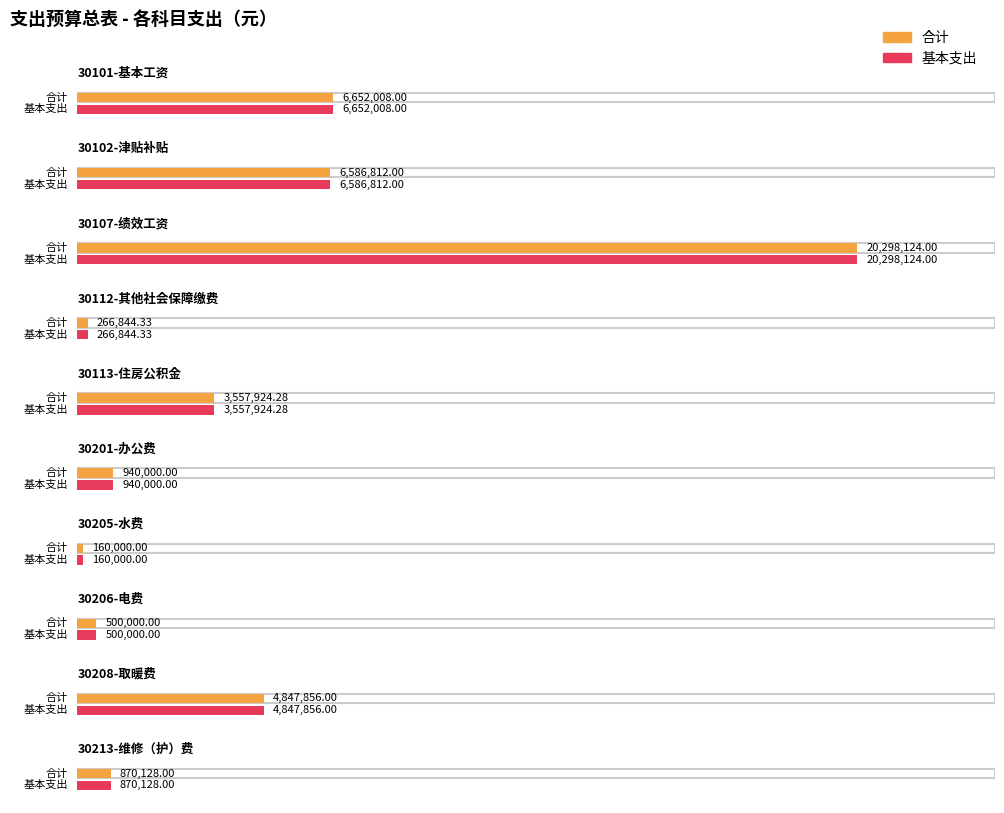

How many bars are there in total?

20